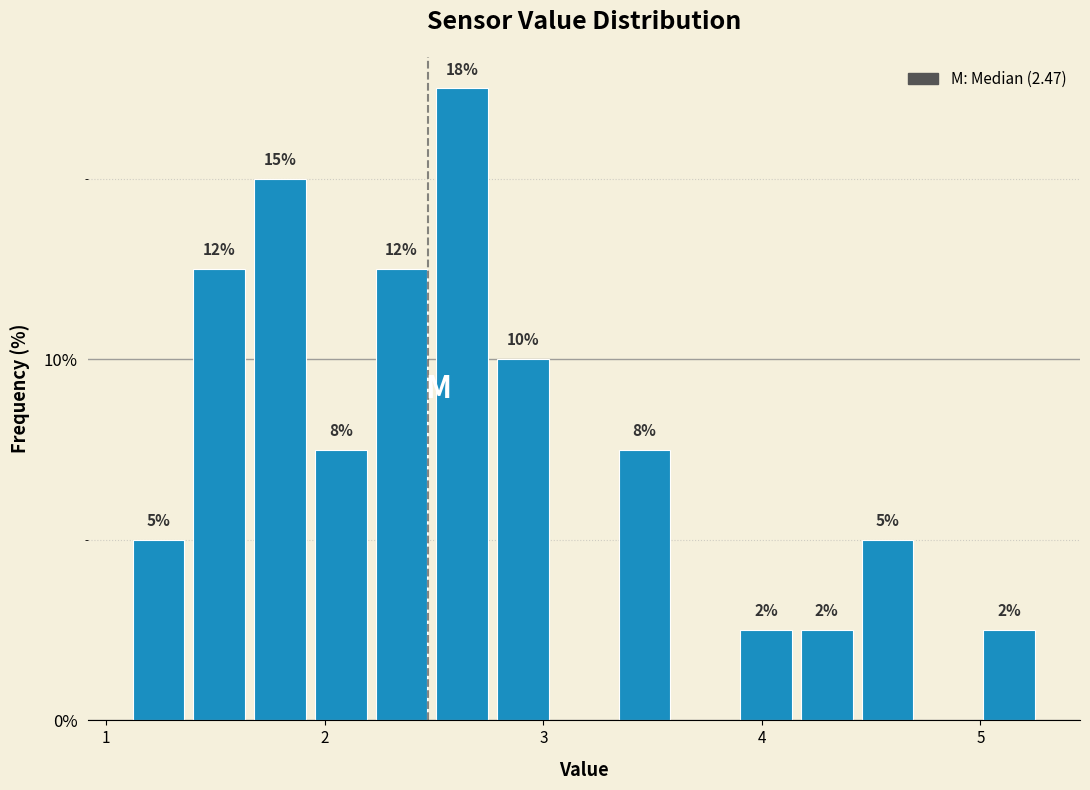

Around what value on the x-axis is the tallest bar? Give the approximate position of its centre, as read against the axis.

2.6